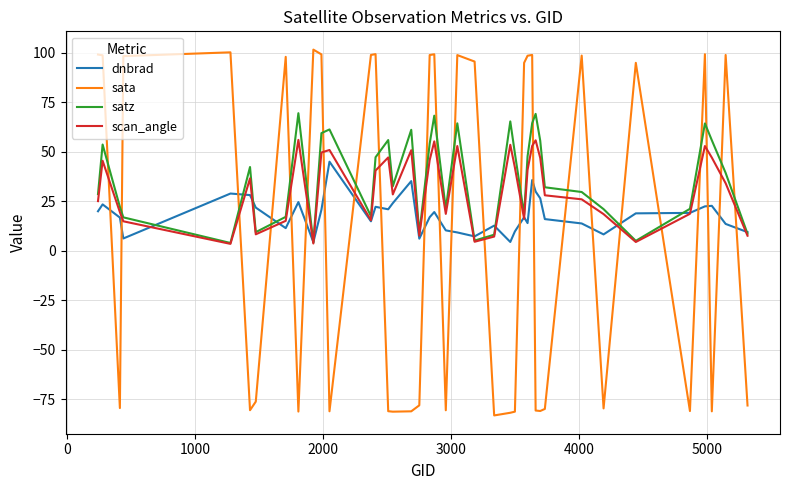

Rank the series by their maximum value, from lowest to highest.

dnbrad, scan_angle, satz, sata